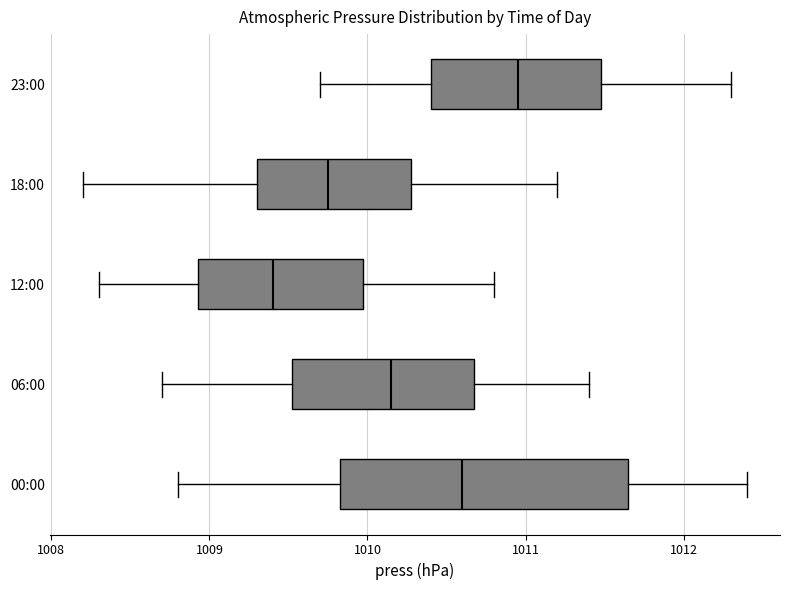

Which box has the furthest to the left median line?

12:00